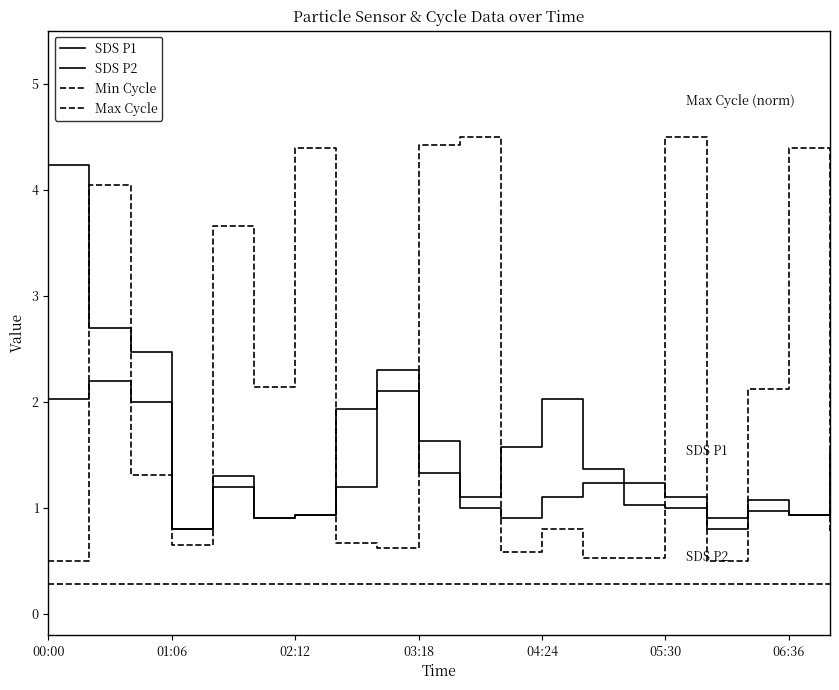

True or false: Max Cycle and SDS P2 intersect in this chart.

True